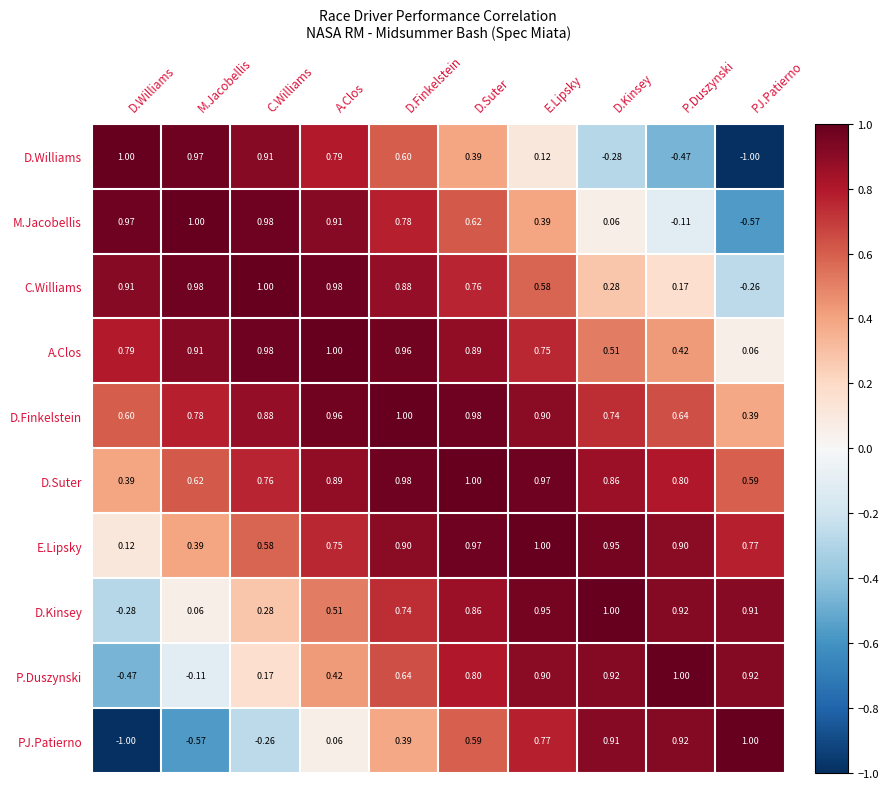

At which category is the sum across all series the highest?

D.Finkelstein